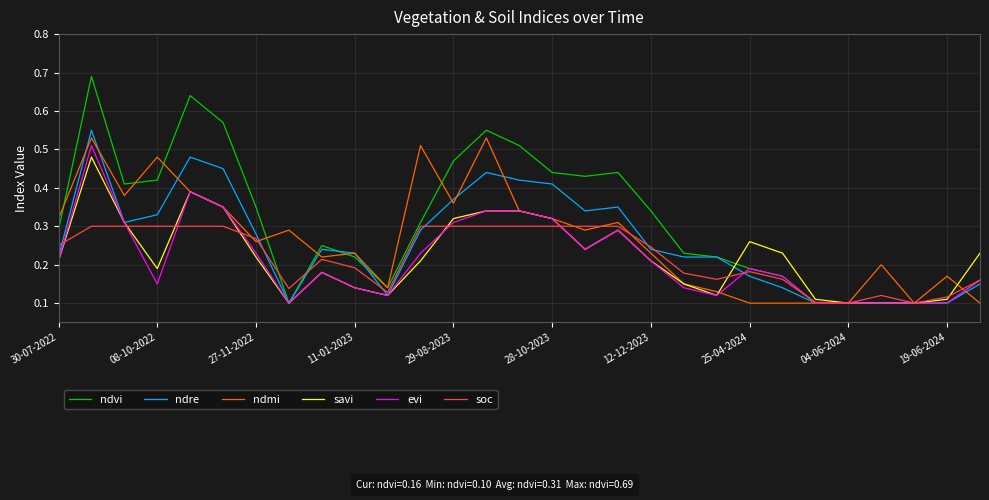

Which series has the widest spread of values?

ndvi